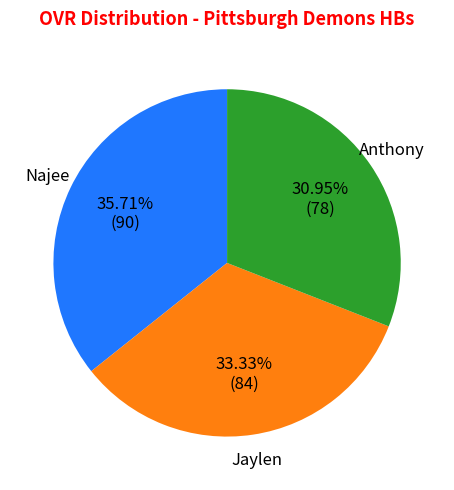

Rank the categories by value from highest to lowest.

Najee, Jaylen, Anthony